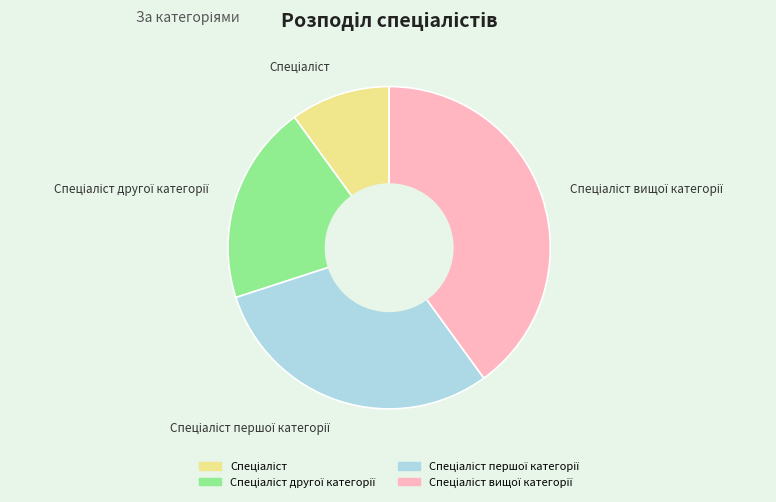

Count the number of slices in the pie.

4